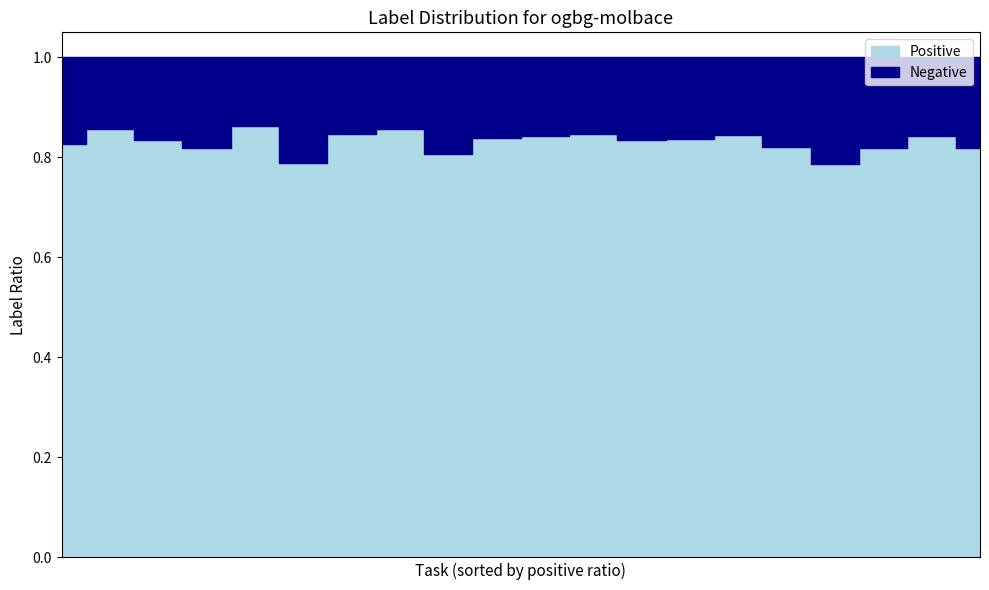

How many series are shown in this chart?

2